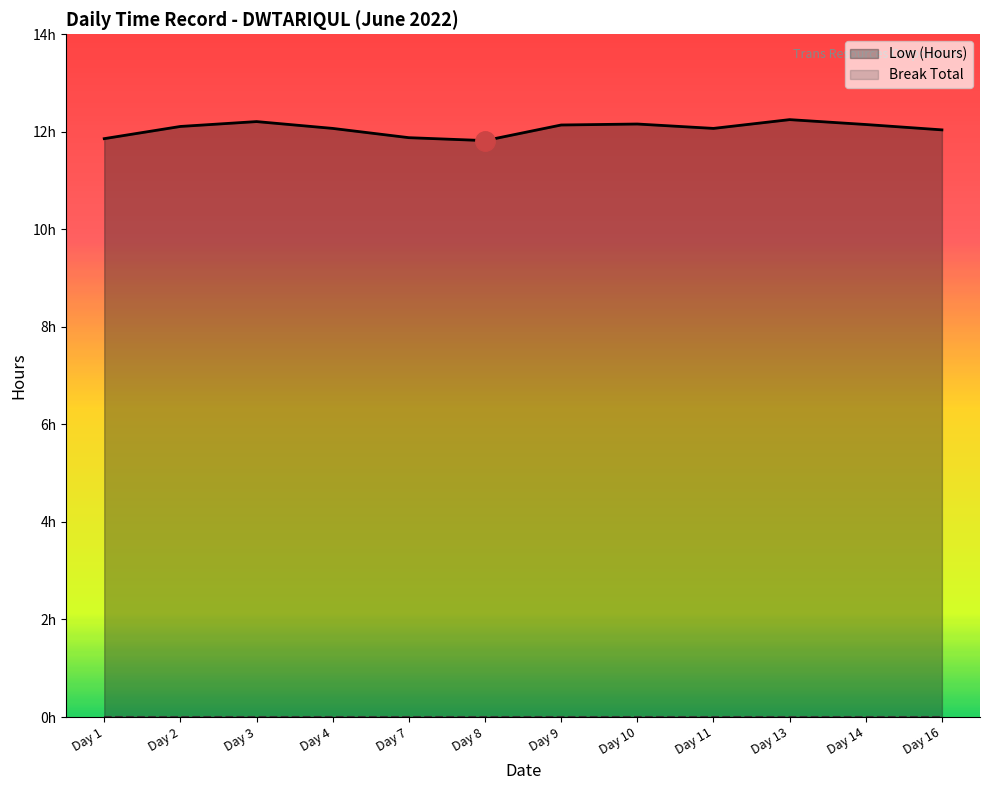

At which label is the value closest to 12?

Day 16